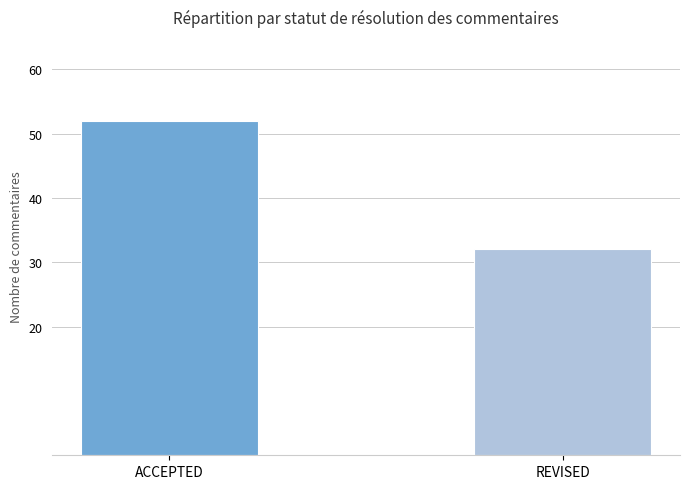

How many distinct data groups are displayed?

1